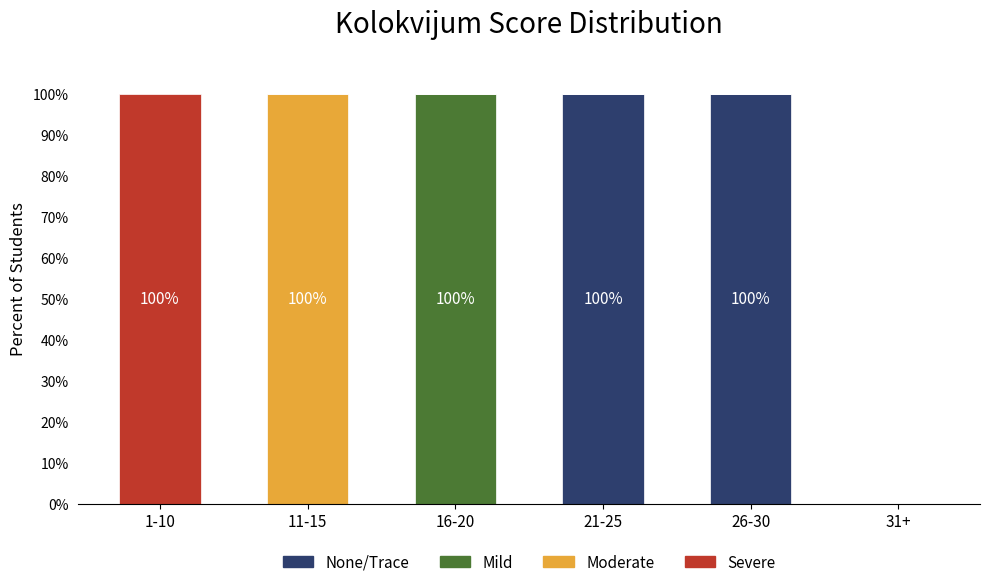

Count the number of categories in the chart.

6